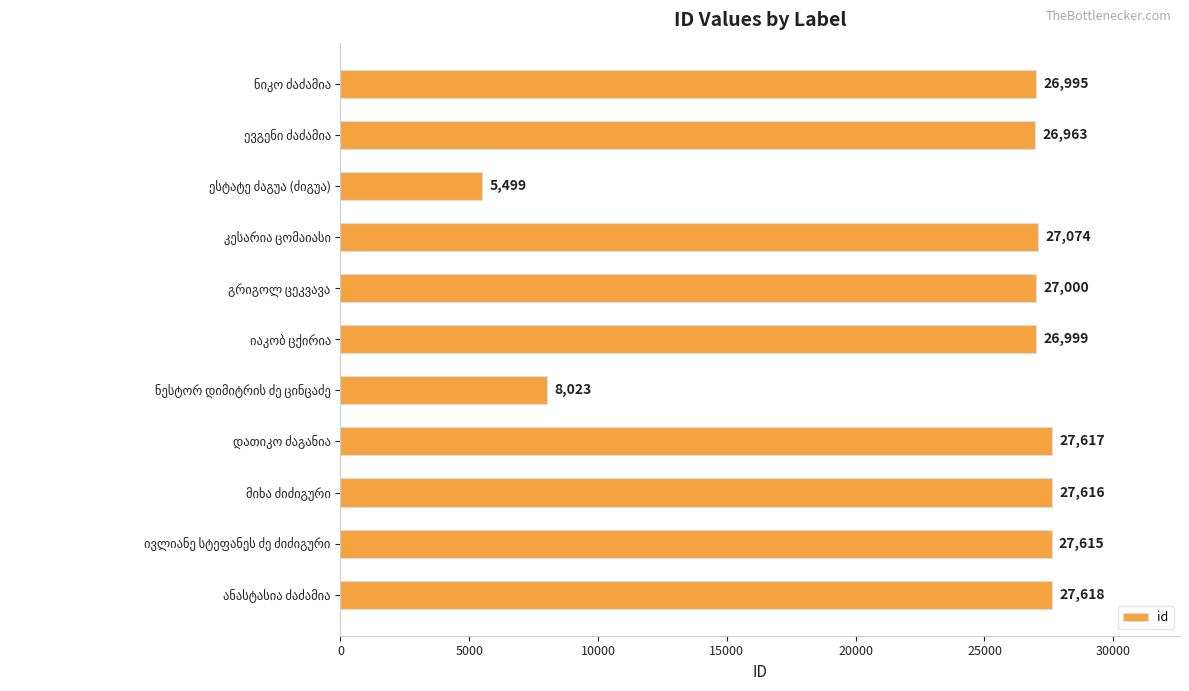

How many bars are there in total?

11